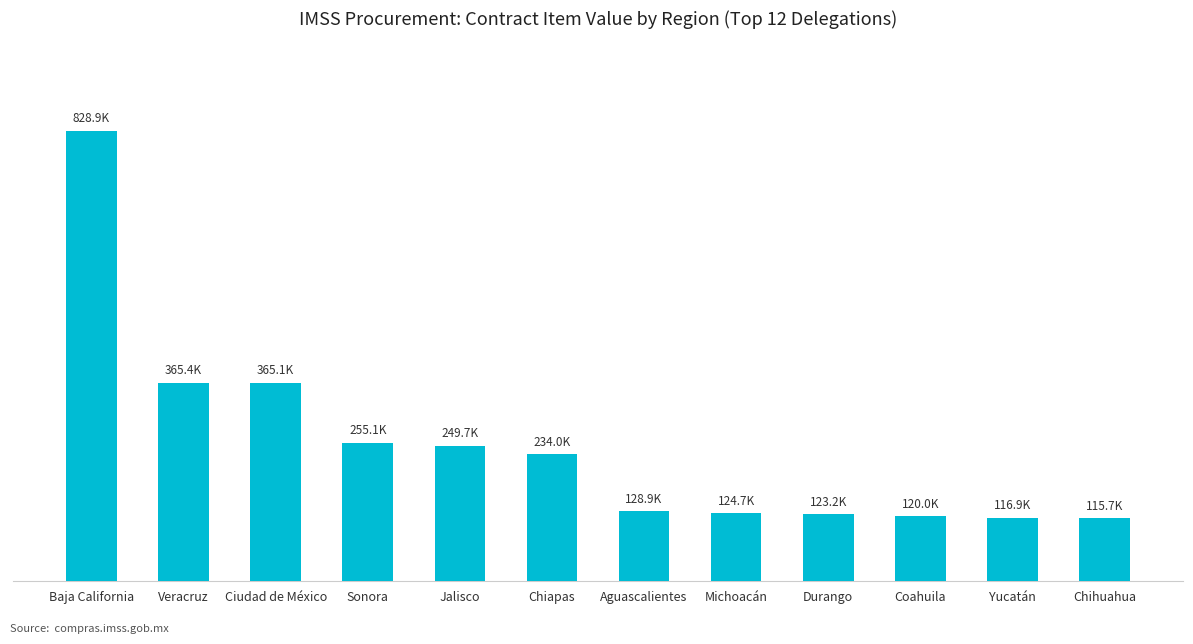

List the labels in order of value, smallest first.

Chihuahua, Yucatán, Coahuila, Durango, Michoacán, Aguascalientes, Chiapas, Jalisco, Sonora, Ciudad de México, Veracruz, Baja California